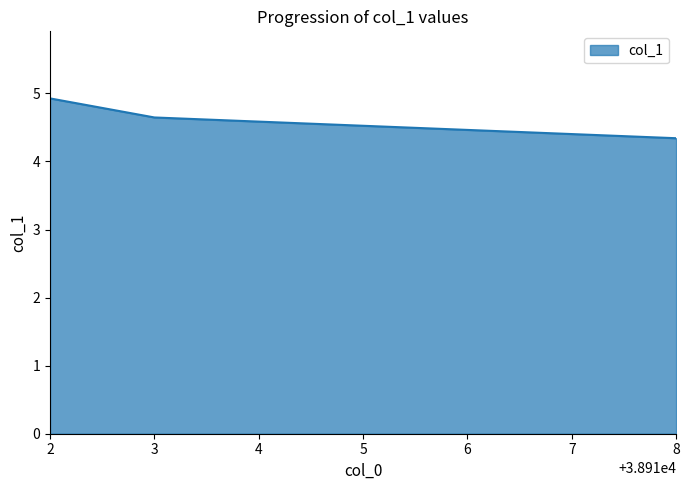

List the labels in order of value, smallest first.

8, 3, 2